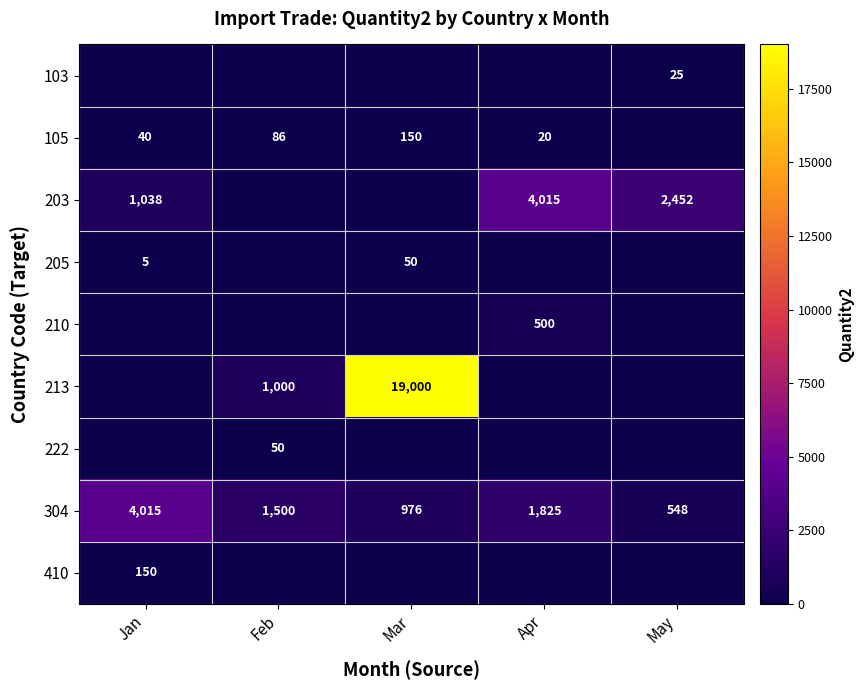

Which has a higher value, Apr or Feb?

Apr